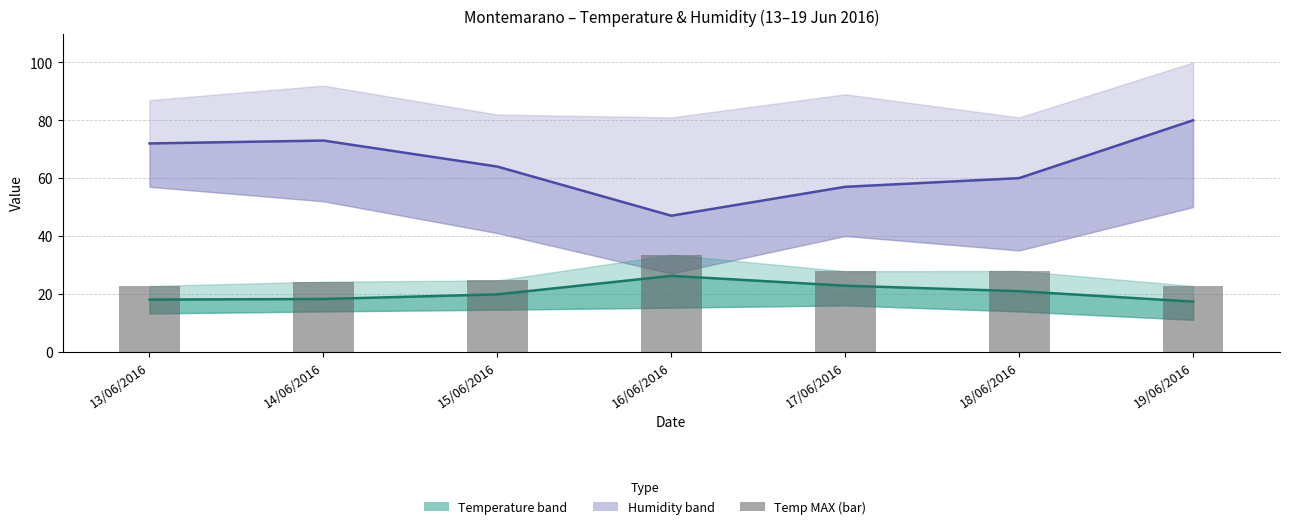

Which has a higher value, 13/06/2016 or 19/06/2016?

13/06/2016